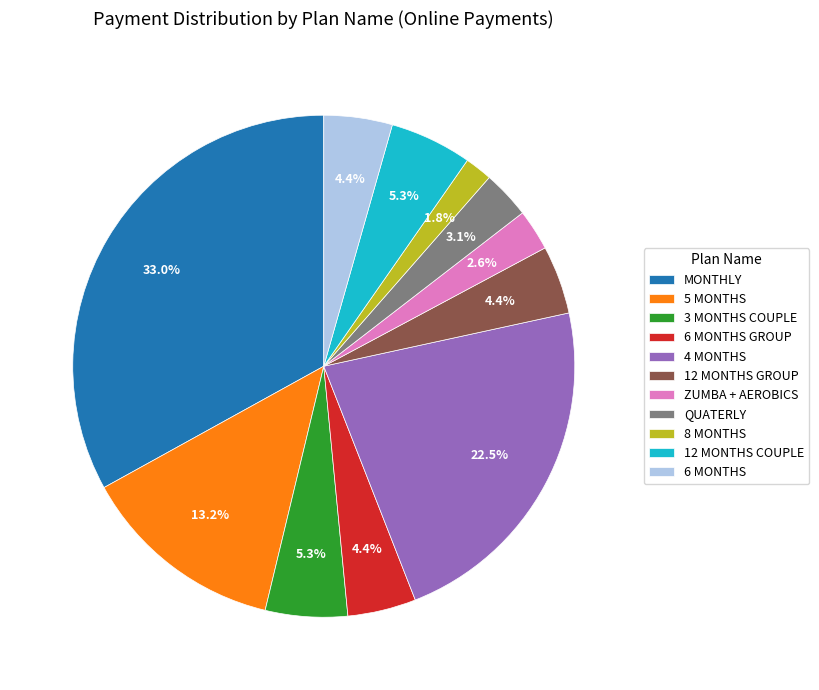

To the nearest percent, what is the combined percentage of 12 MONTHS GROUP and MONTHLY?

37%